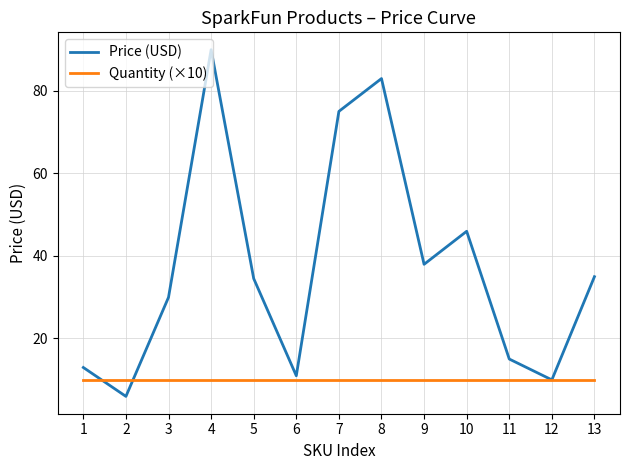

How many distinct data groups are displayed?

2